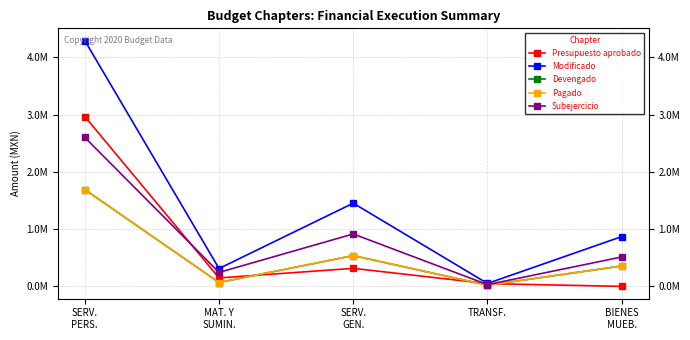

List the series in order of their peak value, lowest first.

Devengado, Pagado, Subejercicio, Presupuesto aprobado, Modificado